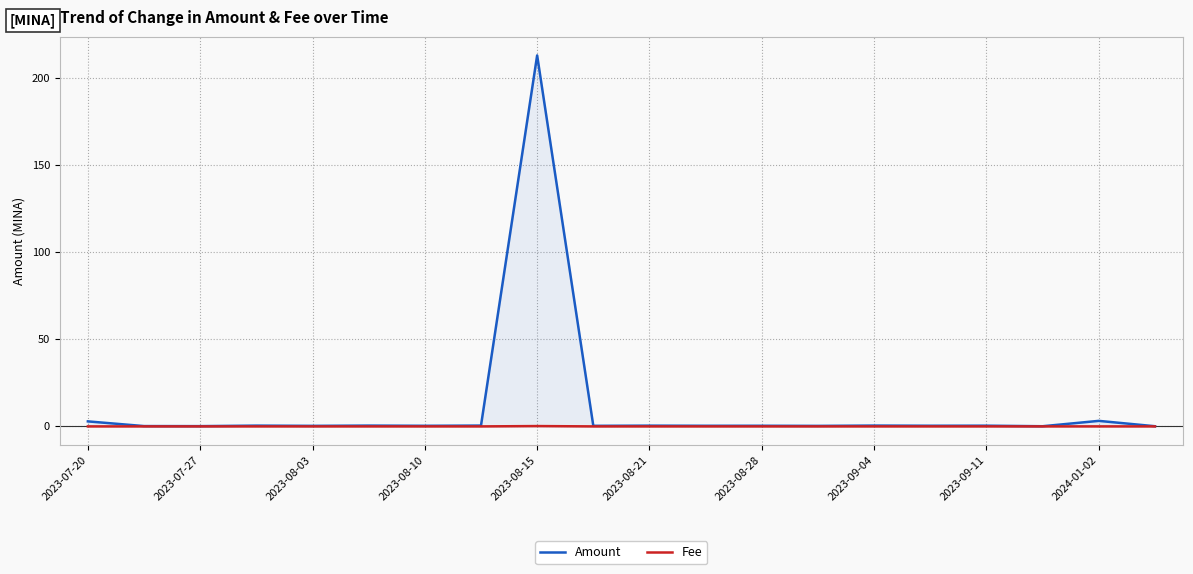

Rank the series by their average value, from lowest to highest.

Fee, Amount